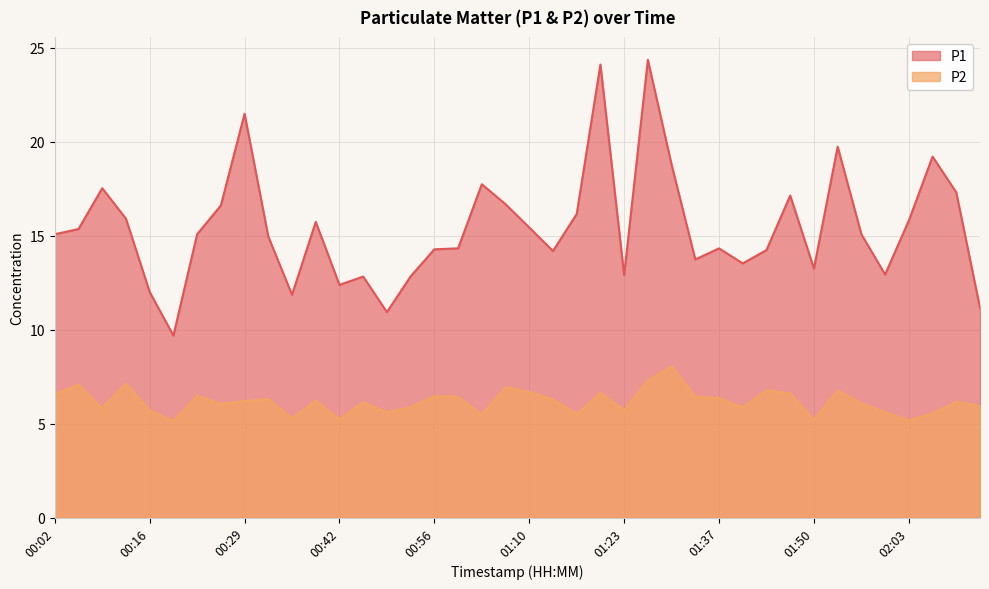

Reading left to right, extract all data points from this chart.

P1: 15.1	15.3	17.5	15.9	12.0	9.7	15.1	16.6	21.5	14.9	11.8	15.7	12.4	12.8	10.9	12.8	14.3	14.3	17.7	16.7	15.4	14.2	16.1	24.1	12.9	24.4	18.8	13.7	14.3	13.5	14.2	17.1	13.2	19.7	15.1	12.9	15.8	19.2	17.3	11.2
P2: 6.6	7.1	5.8	7.1	5.7	5.1	6.5	6.0	6.2	6.3	5.3	6.2	5.2	6.1	5.6	5.9	6.5	6.4	5.5	6.9	6.7	6.3	5.5	6.6	5.7	7.3	8.1	6.4	6.3	5.8	6.8	6.6	5.2	6.8	6.1	5.6	5.2	5.5	6.2	5.9